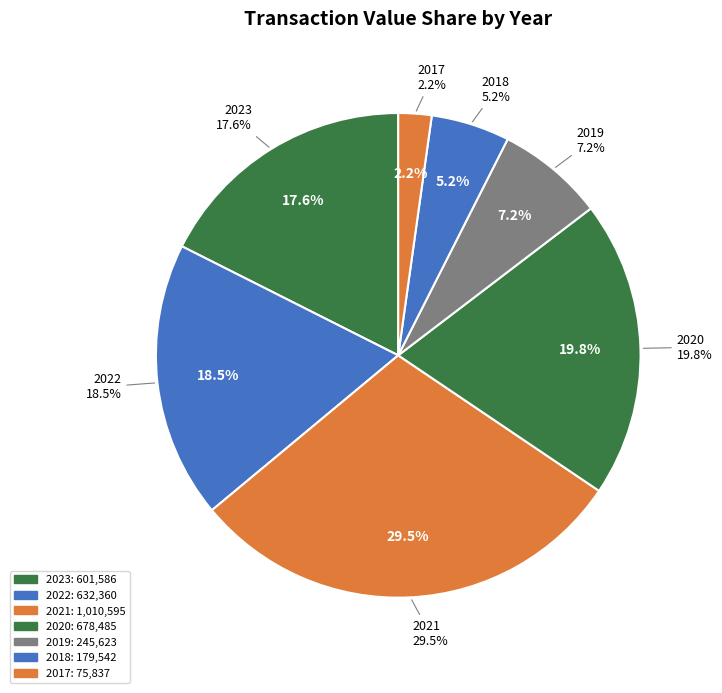

How many segments does this pie chart have?

7